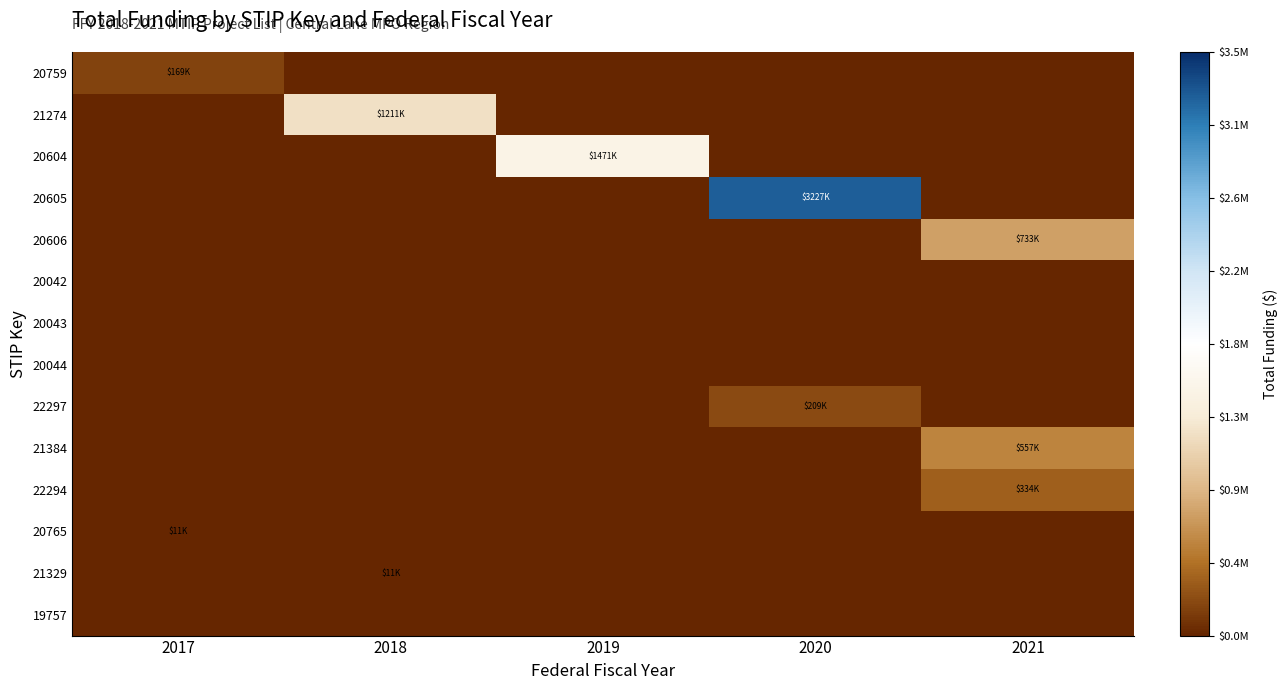

Reading left to right, transcribe all the data shown in this chart.

20759: 2017=169318.0	2018=0.0	2019=0.0	2020=0.0	2021=0.0
21274: 2017=0.0	2018=1211453.5	2019=0.0	2020=0.0	2021=0.0
20604: 2017=0.0	2018=0.0	2019=1471315.5	2020=0.0	2021=0.0
20605: 2017=0.0	2018=0.0	2019=0.0	2020=3227387.8	2021=0.0
20606: 2017=0.0	2018=0.0	2019=0.0	2020=0.0	2021=732877.8
20042: 2017=0.0	2018=0.0	2019=0.0	2020=0.0	2021=0.0
20043: 2017=0.0	2018=0.0	2019=0.0	2020=0.0	2021=0.0
20044: 2017=0.0	2018=0.0	2019=0.0	2020=0.0	2021=0.0
22297: 2017=0.0	2018=0.0	2019=0.0	2020=208584.1	2021=0.0
21384: 2017=0.0	2018=0.0	2019=0.0	2020=0.0	2021=557227.2
22294: 2017=0.0	2018=0.0	2019=0.0	2020=0.0	2021=334336.3
20765: 2017=11145.0	2018=0.0	2019=0.0	2020=0.0	2021=0.0
21329: 2017=0.0	2018=11144.5	2019=0.0	2020=0.0	2021=0.0
19757: 2017=0.0	2018=0.0	2019=0.0	2020=0.0	2021=0.0